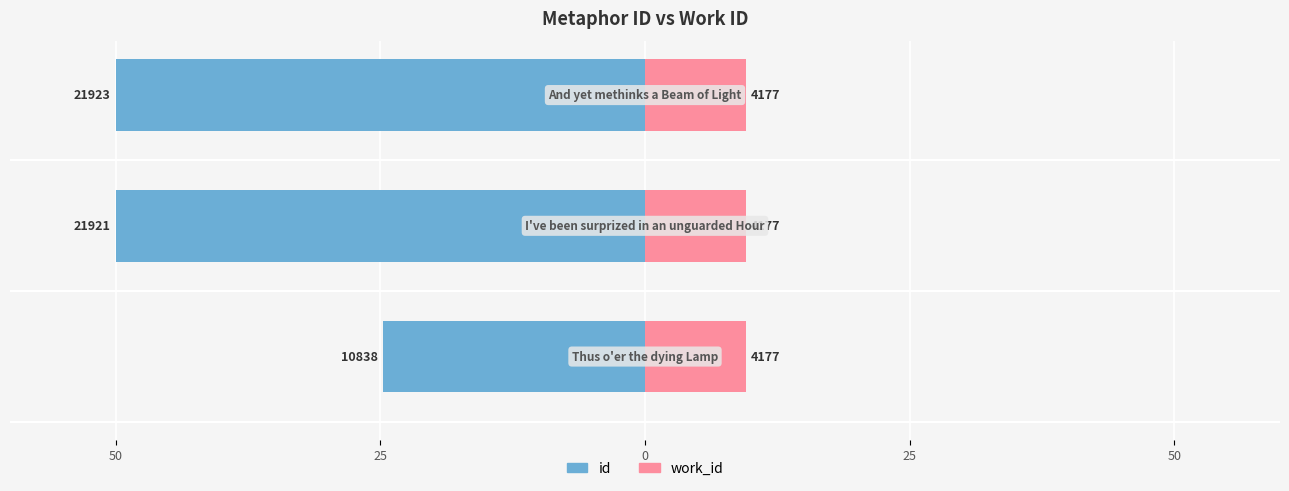

What are all the series names shown in the legend?

id, work_id